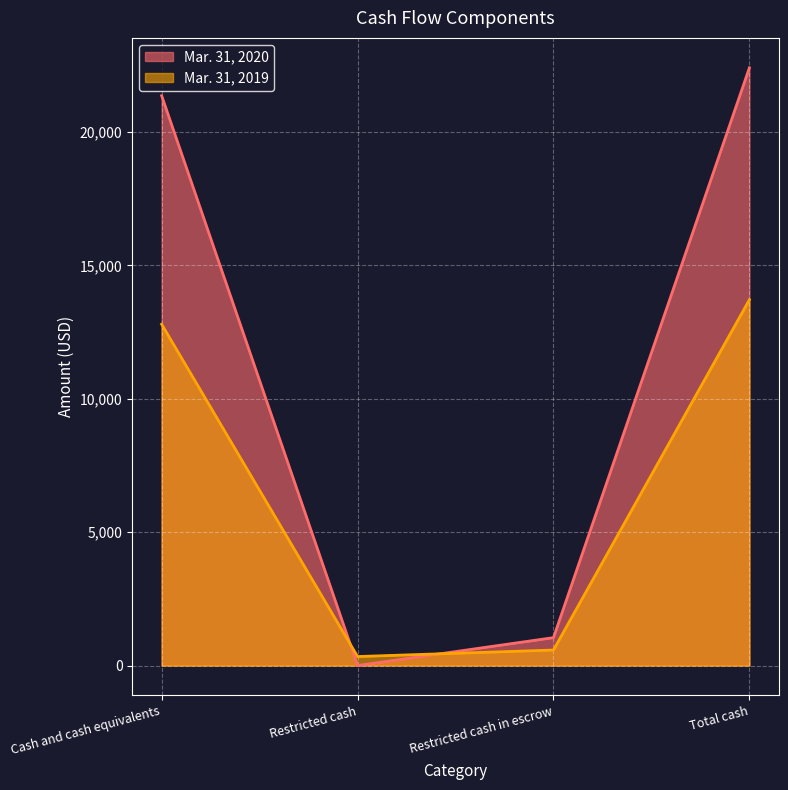

What are all the series names shown in the legend?

Mar. 31, 2020, Mar. 31, 2019